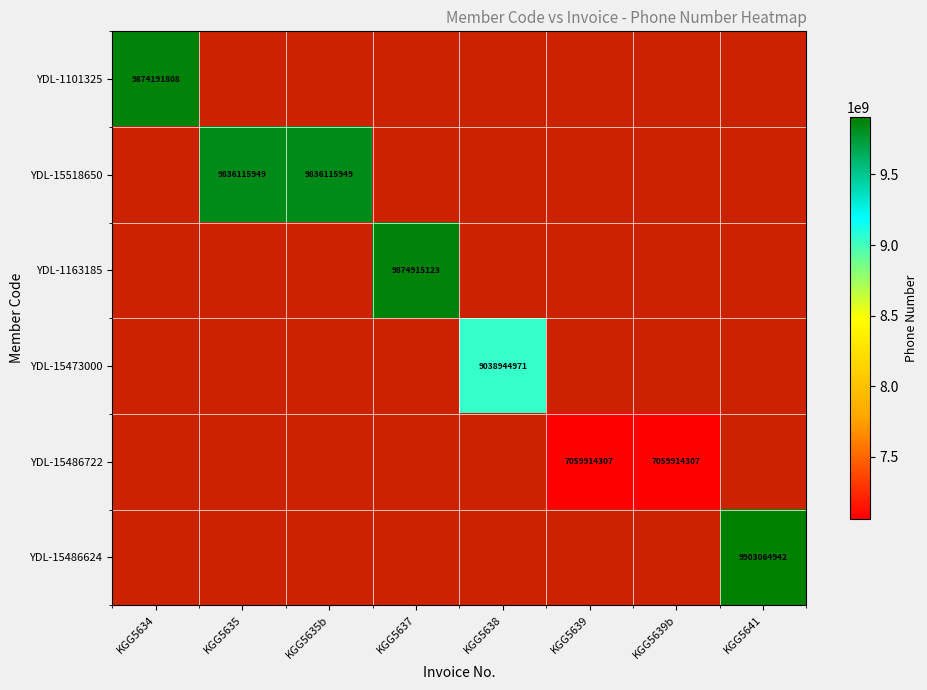

True or false: YDL-15473000 has a value of 12120931705 at KGG5638.

False